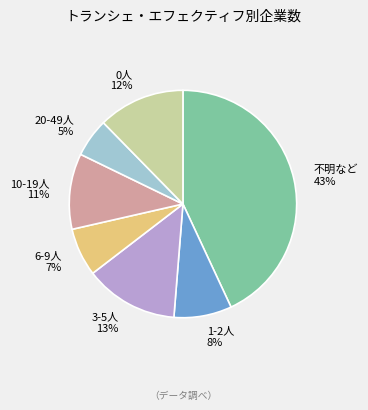

What is the smallest slice in the pie chart?

20-49人 5%